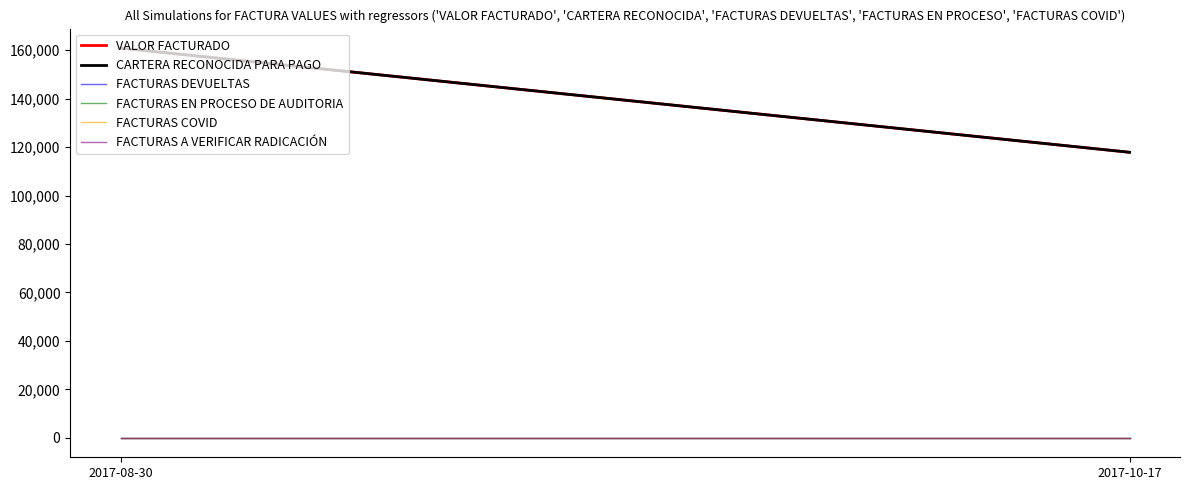

Is it true that VALOR FACTURADO equals 53081 at 2017-10-17?

False